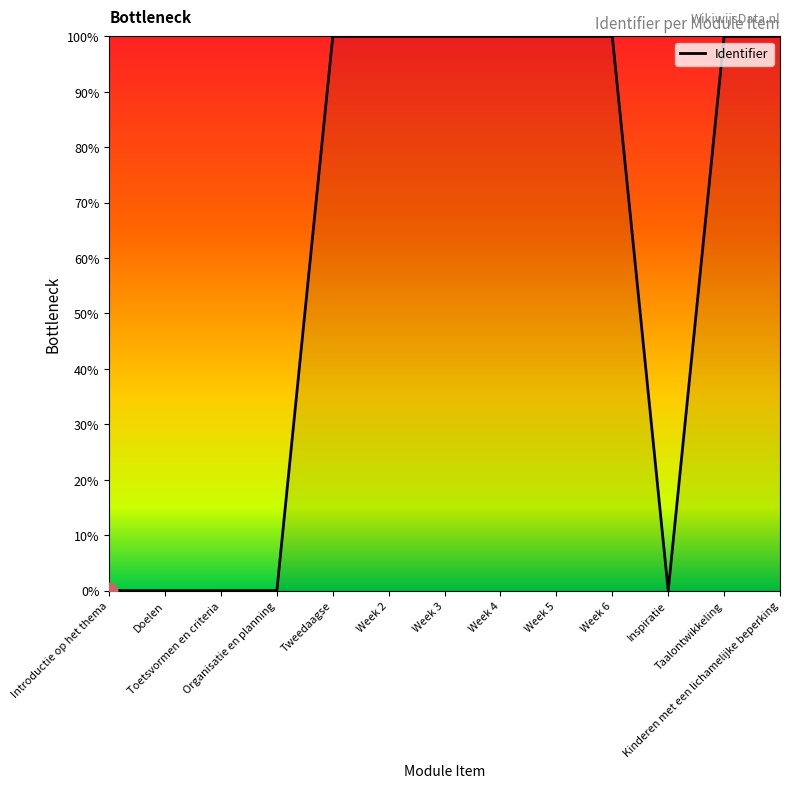

What position from the left is Kinderen met een lichamelijke beperking?

13